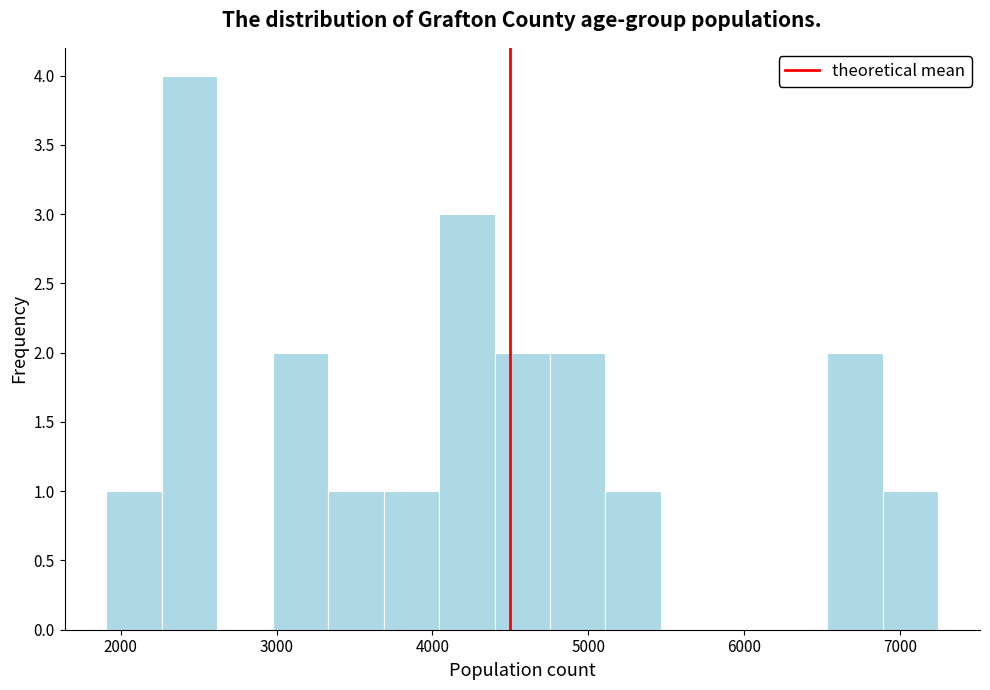

Around what value on the x-axis is the tallest bar? Give the approximate position of its centre, as read against the axis.

2400